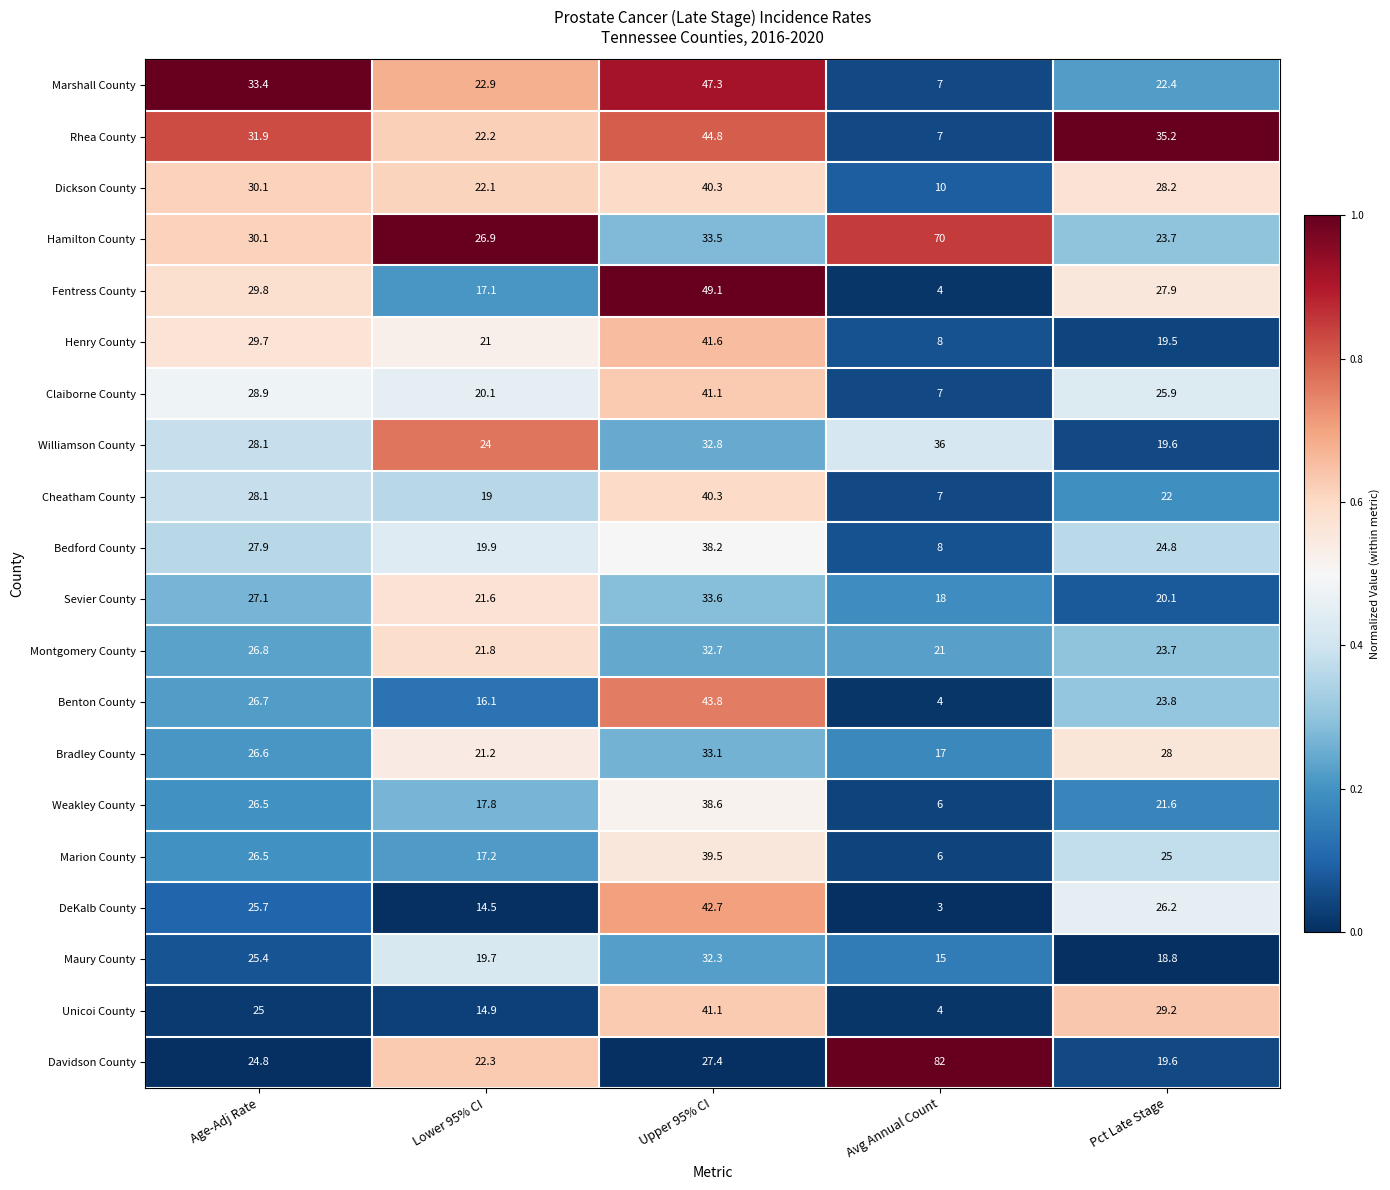

What is the total value across all series at Pct Late Stage?

485.2